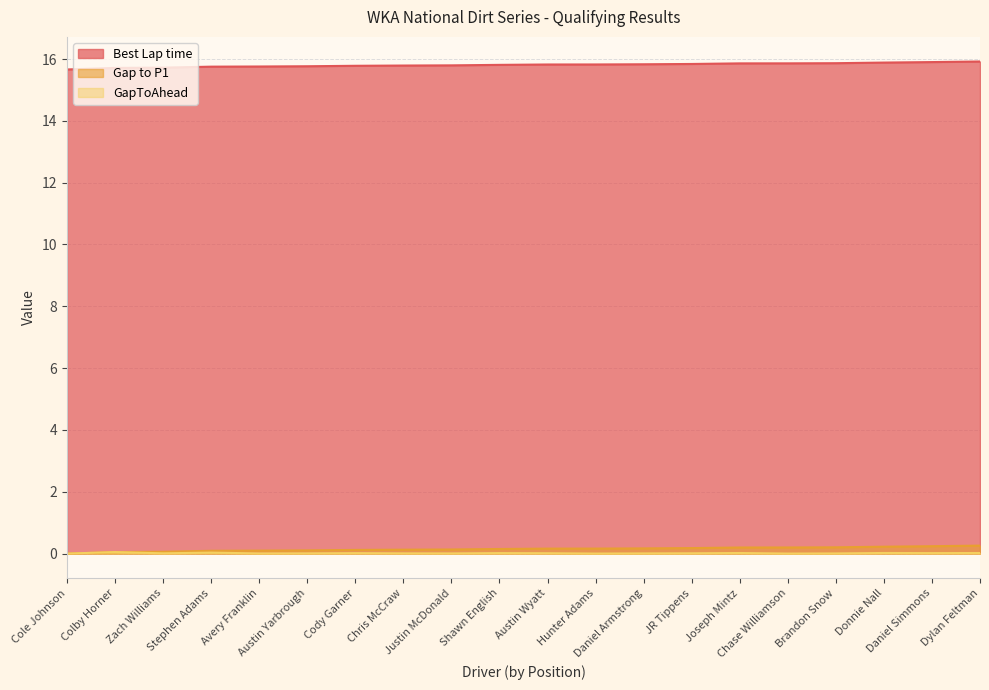

Between Shawn English and Daniel Simmons, which is larger?

Daniel Simmons